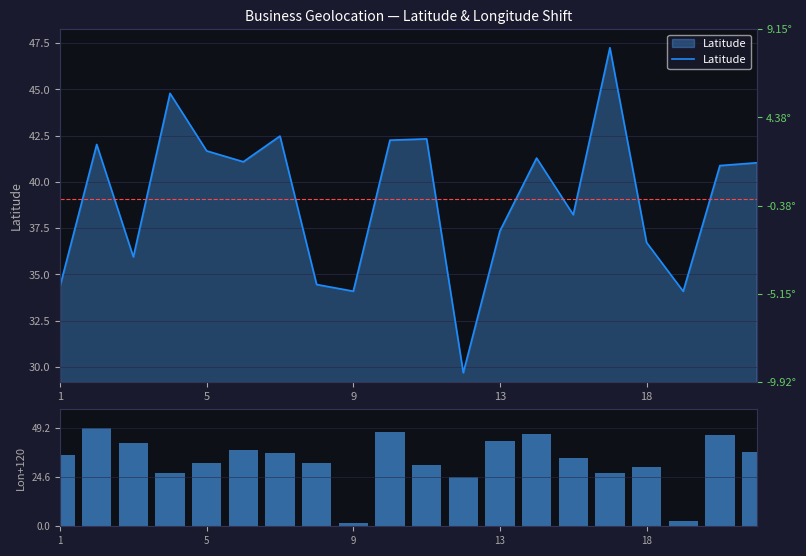

What is the difference between the highest and lowest values at 19?

3.6